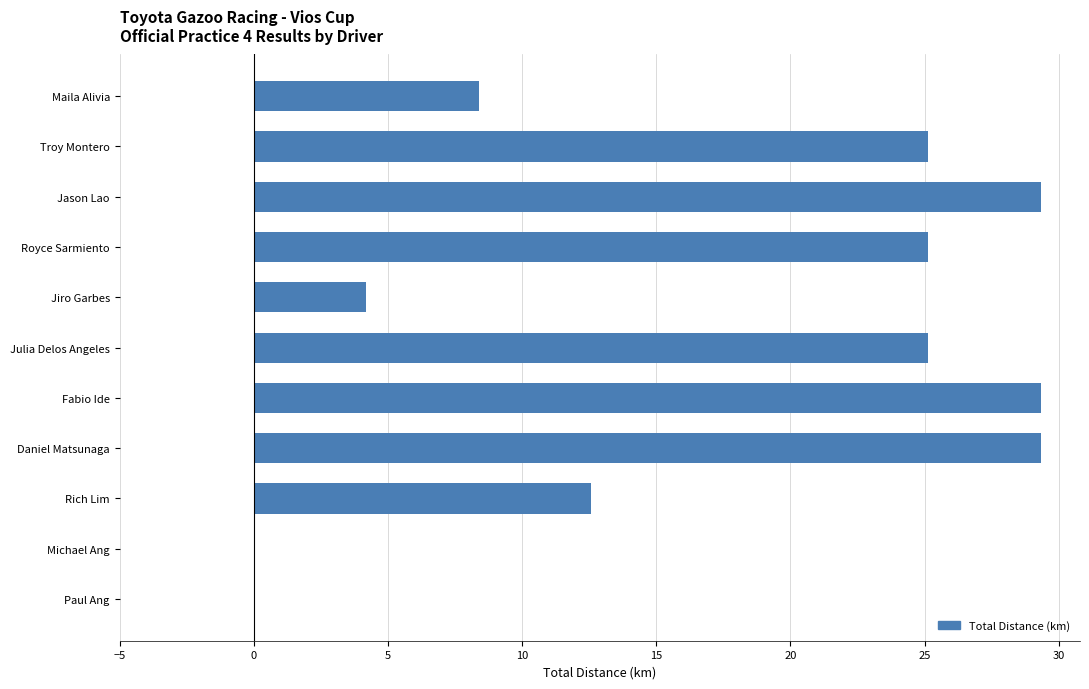

Count the number of values greater than 25.

6